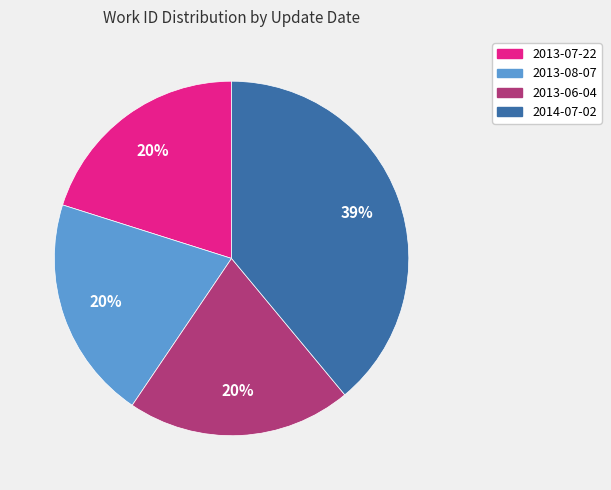

The 2013-06-04 slice represents 20% of the pie. True or false?

True